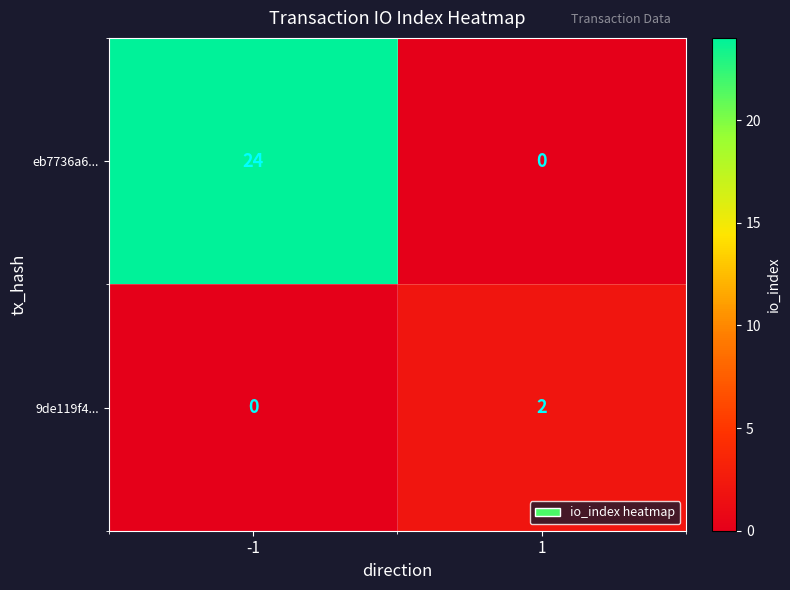

At which category is the sum across all series the highest?

-1